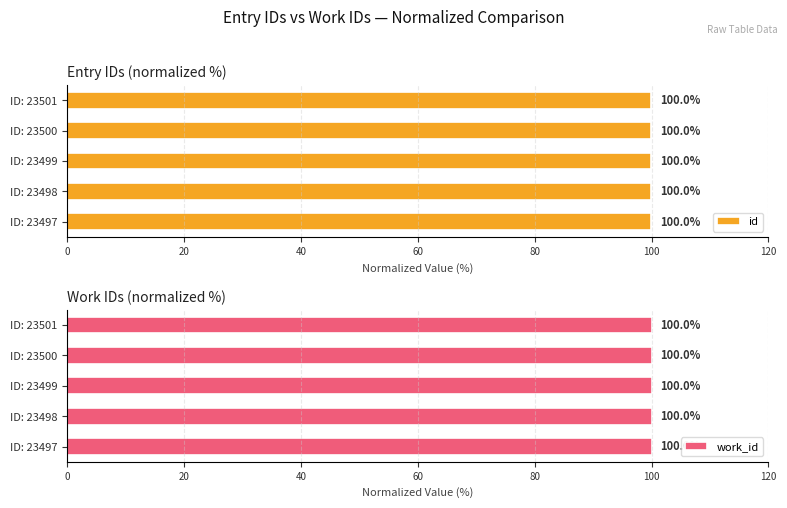

What is the maximum value for id?

100.0